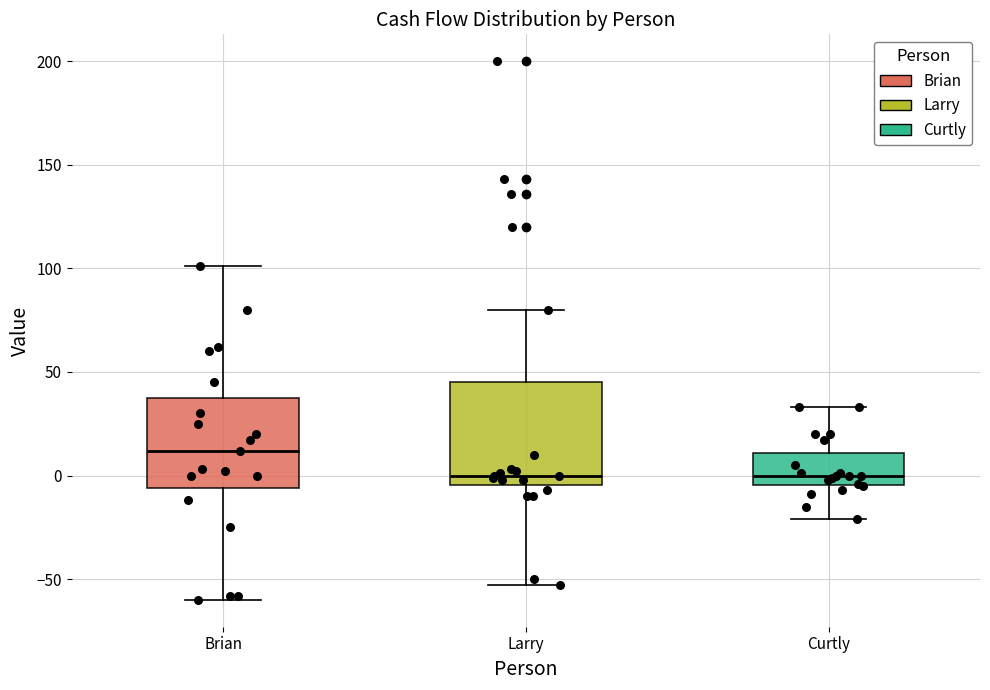

Reading left to right, transcribe this box plot: for each box, give where its median line is, the range the box spans, and where its two whiskers end, as read against the y-axis. The values are not printed on the chart, so give them approximately, as read against the axis.

Brian: median 10, box -5 to 40, whiskers -60 to 100
Larry: median 0, box -5 to 45, whiskers -55 to 80
Curtly: median 0, box -5 to 10, whiskers -20 to 35